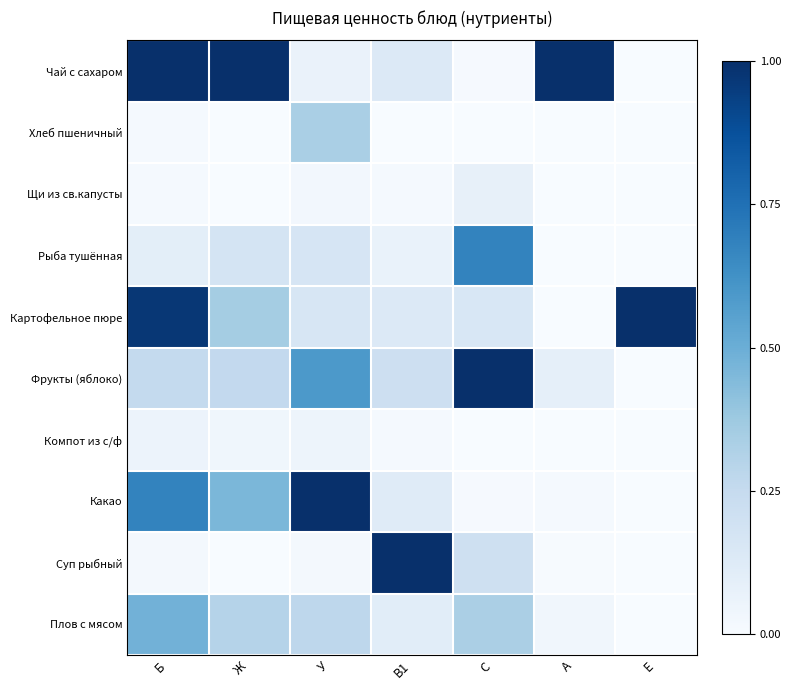

At which category is the sum across all series the highest?

Б